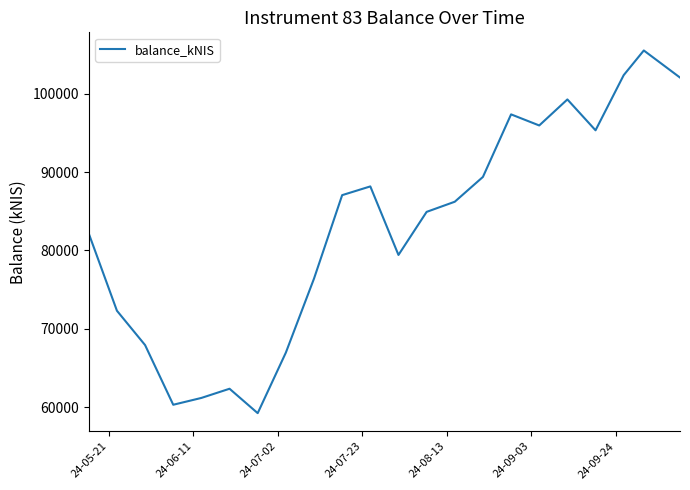

What is the greatest value displayed?

105536.8